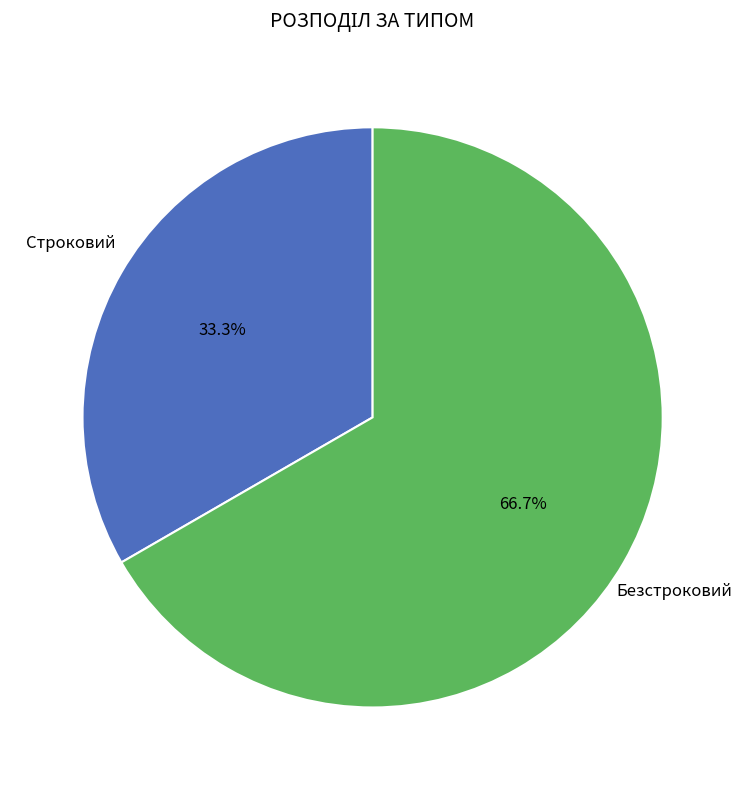

How many segments does this pie chart have?

2